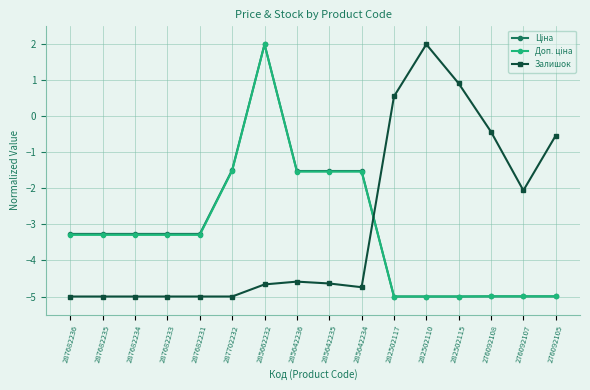

At how many categories does at least one series exceed 1?

2